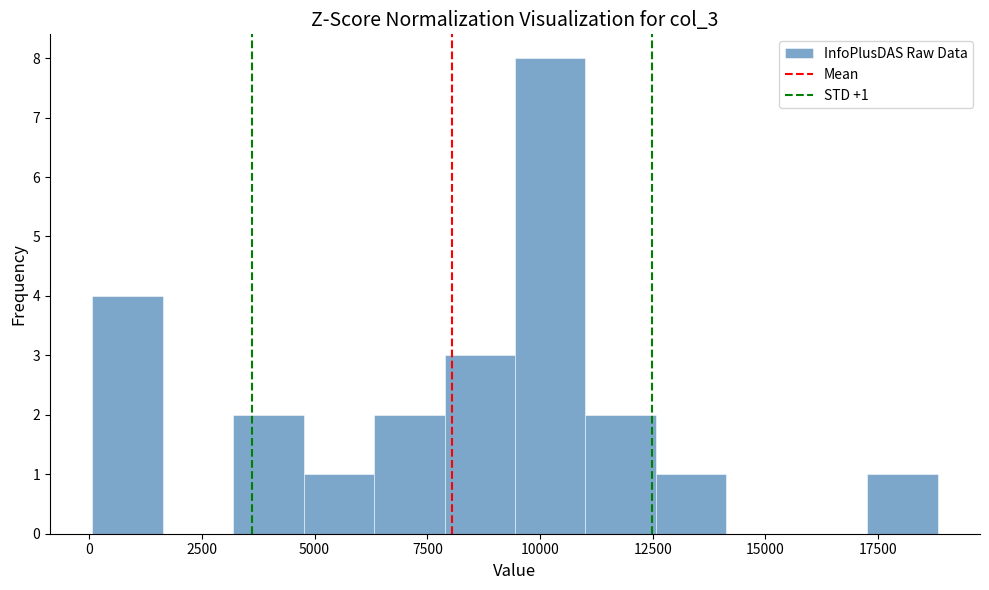

Read against the x-axis, roughly where is the centre of the tallest bar?

10000